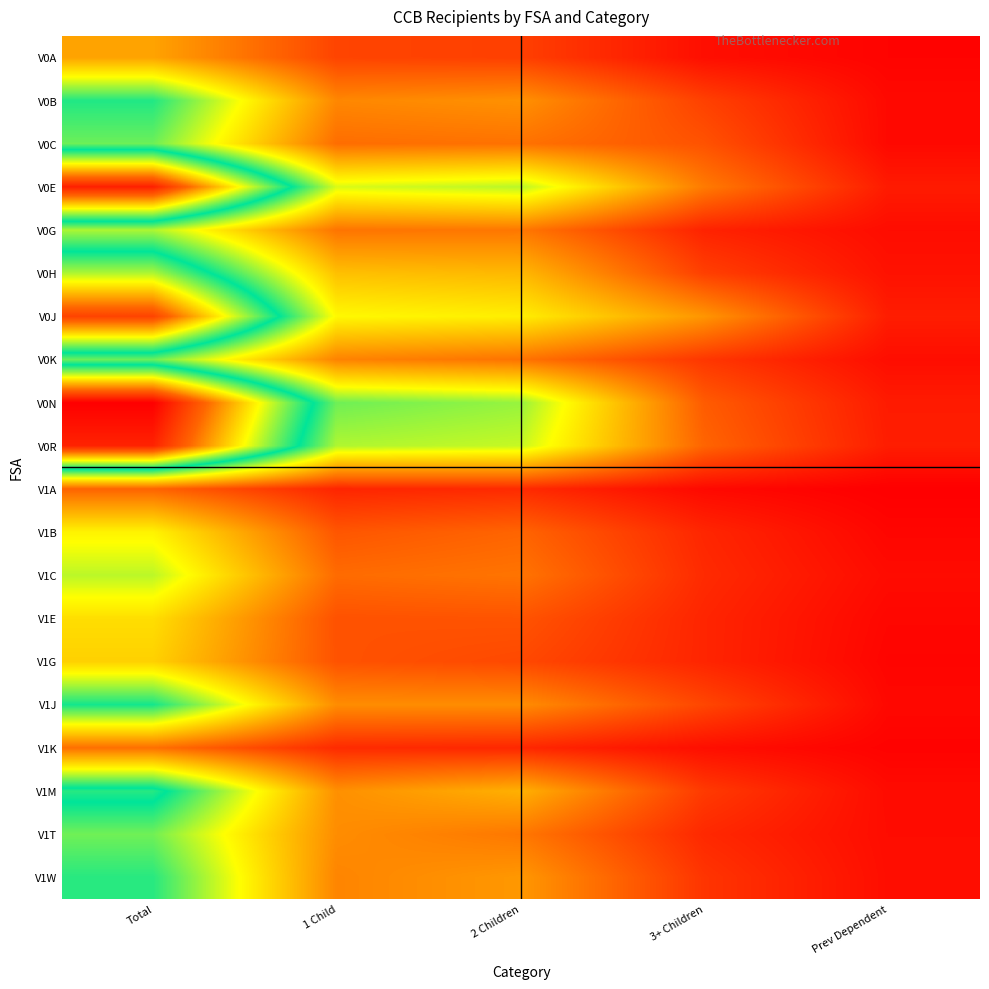

Between 3+ Children and Prev Dependent, which is larger?

3+ Children